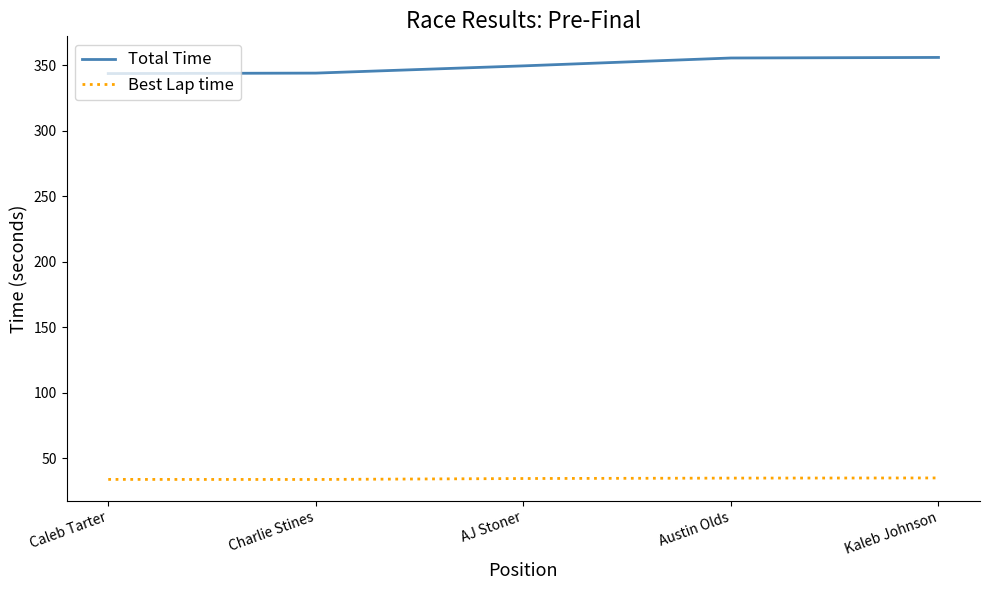

What is the difference between the second highest and second lowest values in the Total Time series?

11.5